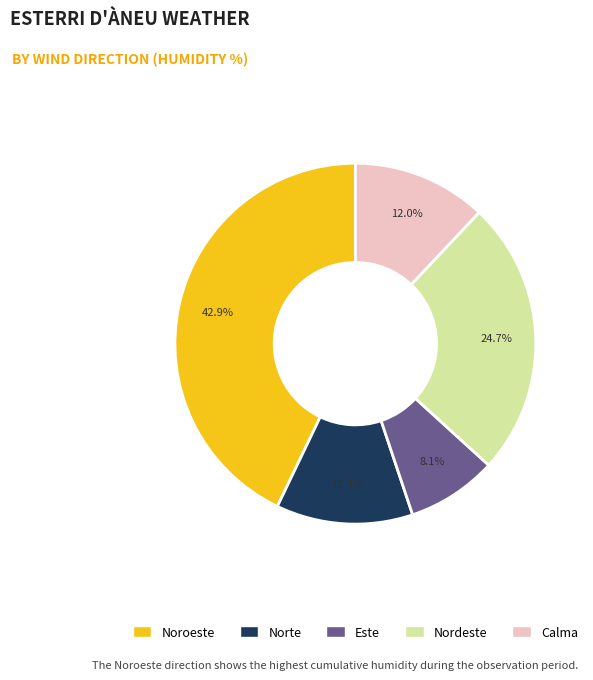

Is there a majority slice in this chart?

No